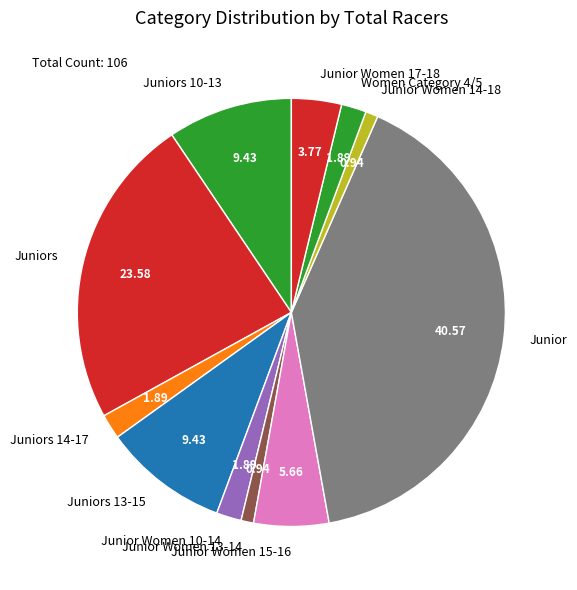

What is the largest slice in the pie chart?

Junior